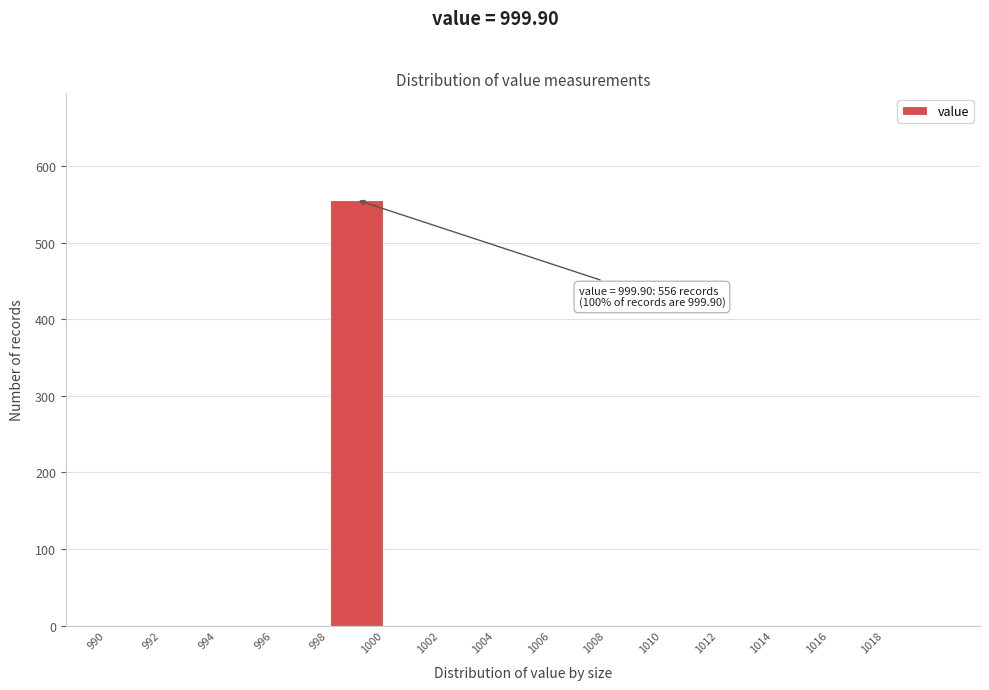

Over which range of the x-axis is the bar tallest?

998 to 1000